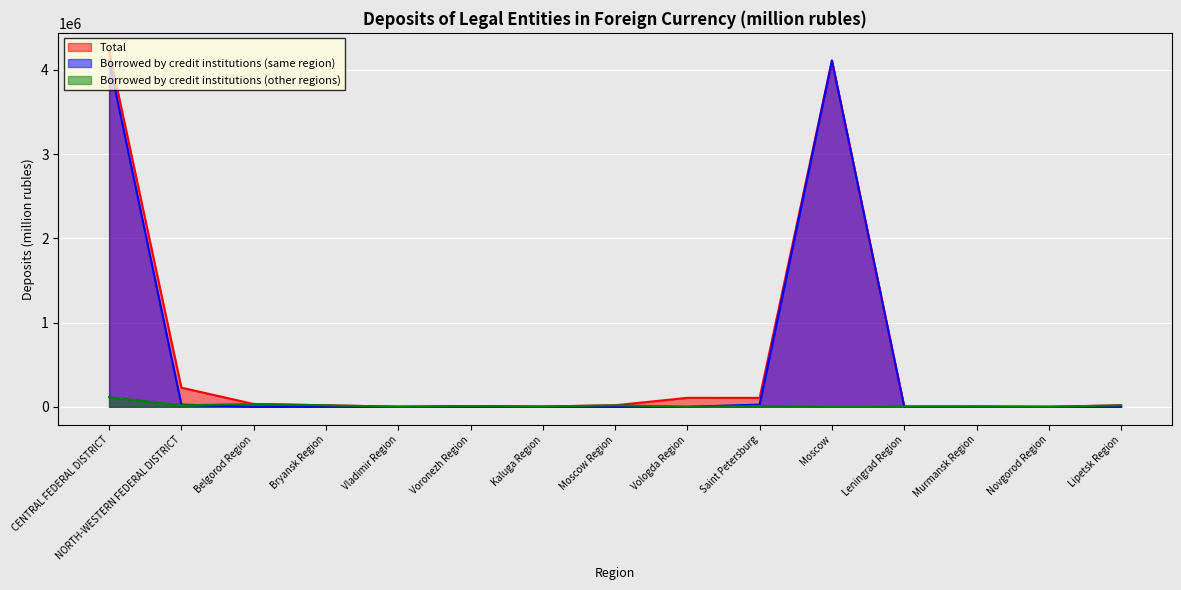

The value of Borrowed by credit institutions (same region) at Novgorod Region is 1. True or false?

False